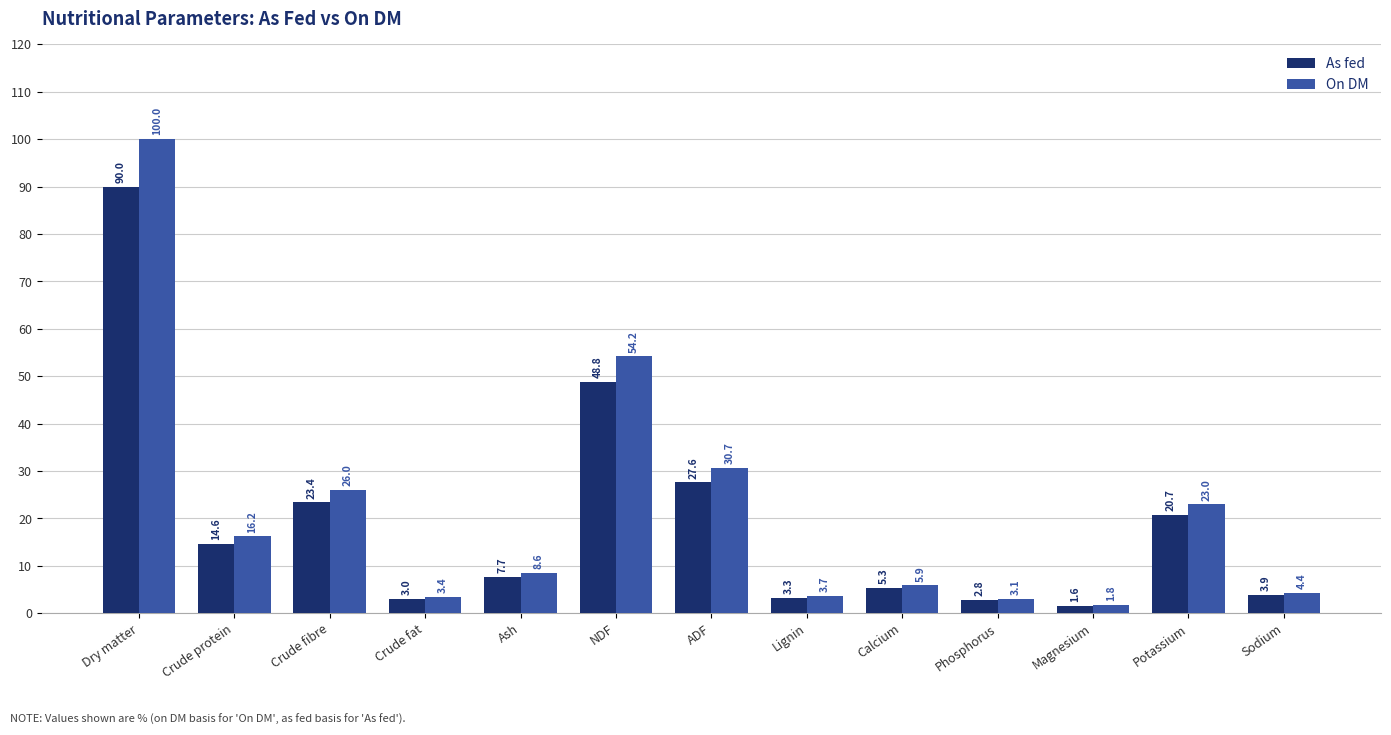

How many bars are there in total?

26